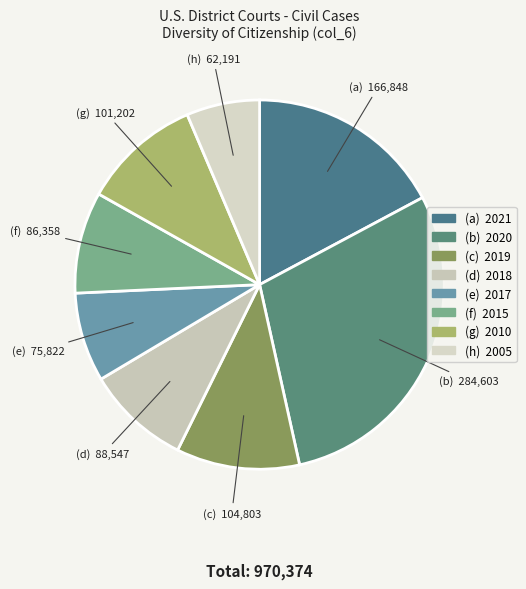

How many slices are in this pie chart?

8